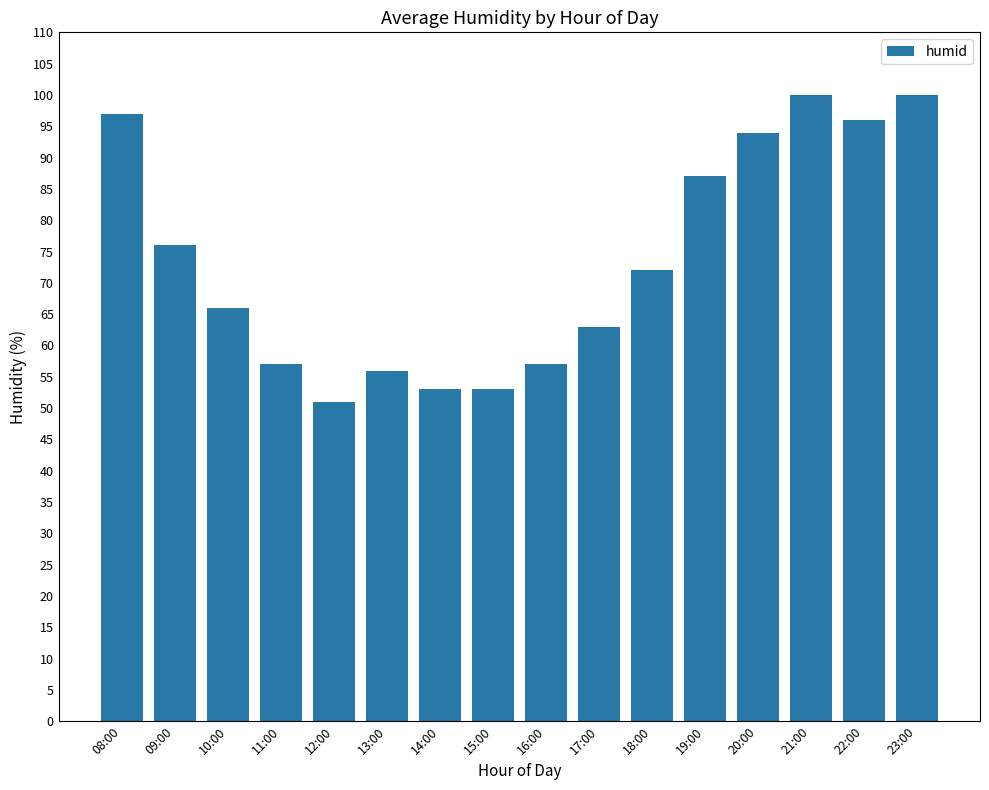

Read the value at 22:00.

96